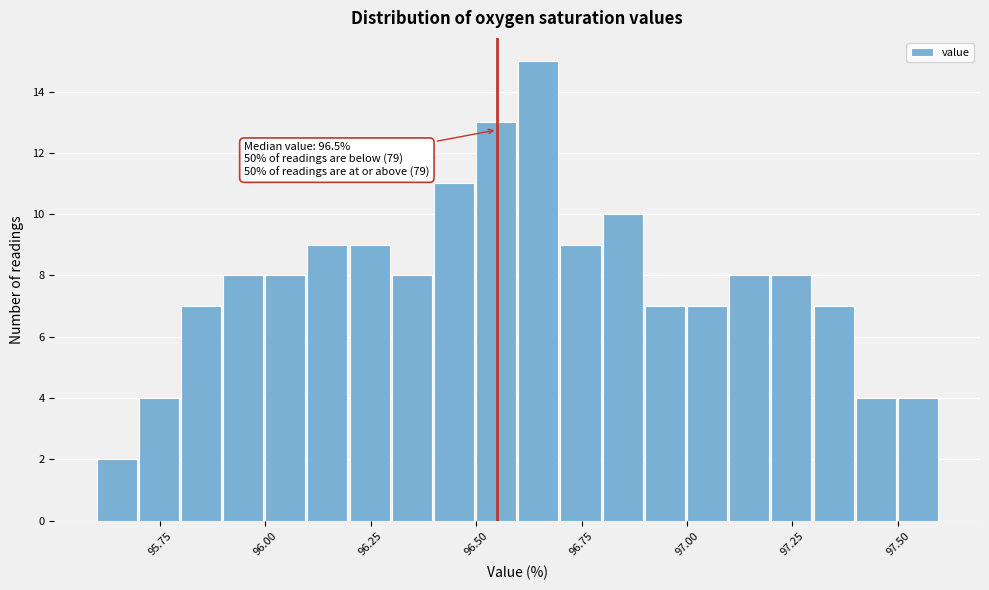

Read against the x-axis, roughly where is the centre of the tallest bar?

96.65